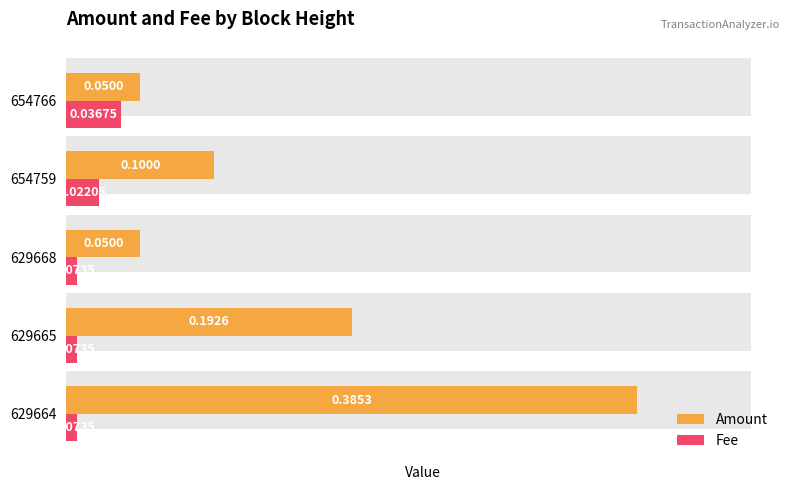

How many Fee values are between 0 and 1?

5